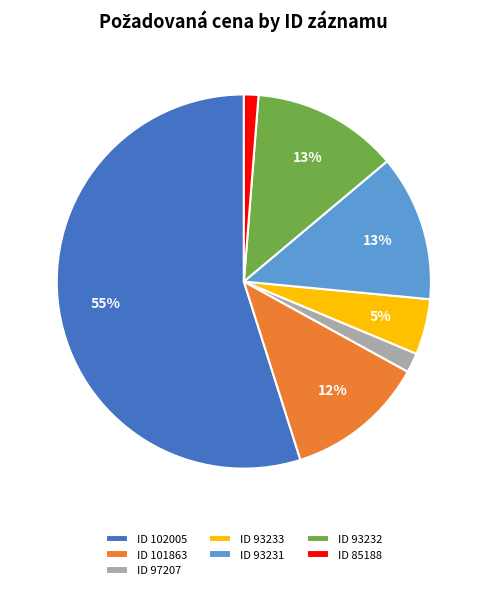

How many segments does this pie chart have?

7